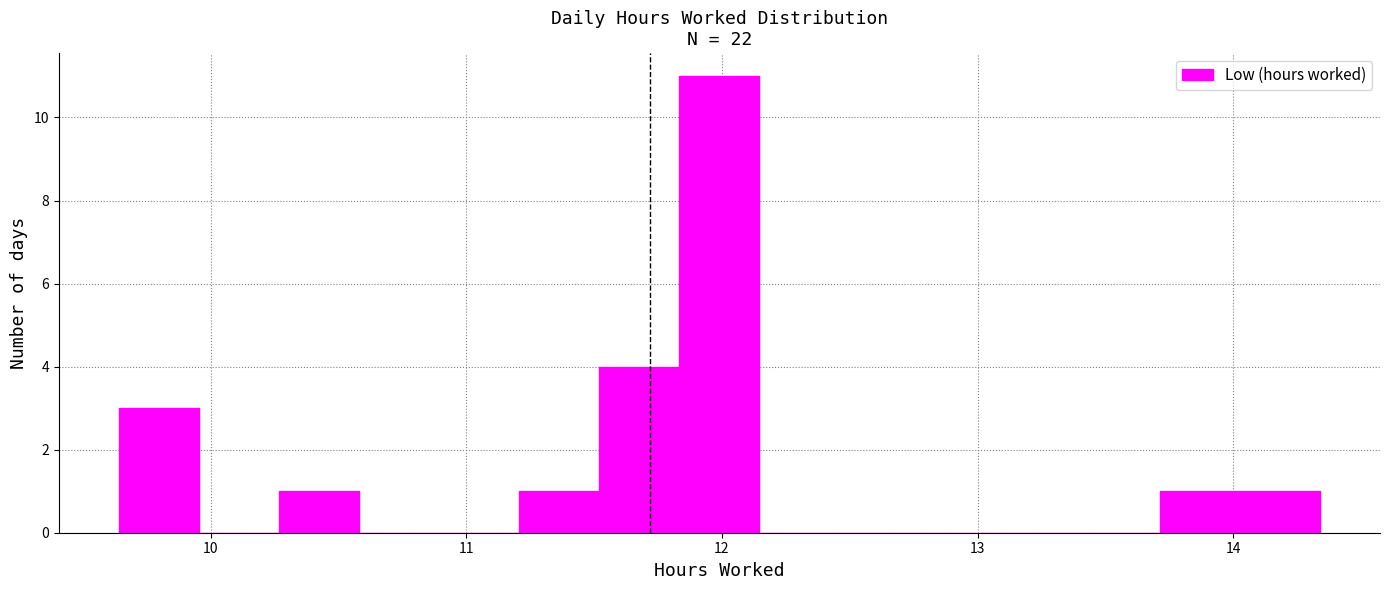

Around what value on the x-axis is the tallest bar? Give the approximate position of its centre, as read against the axis.

12.0